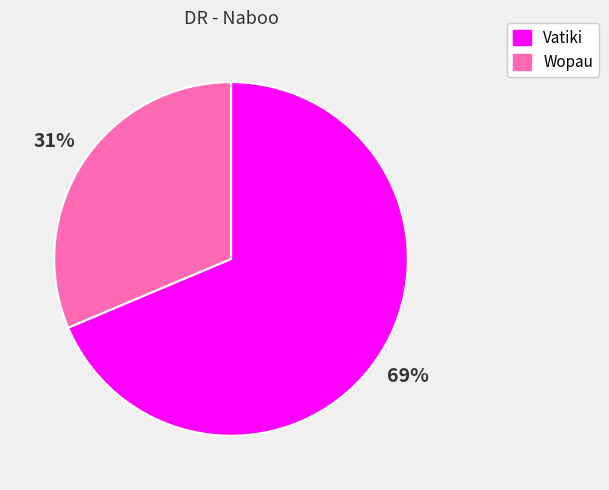

Is it true that Wopau is 42% of the pie?

False